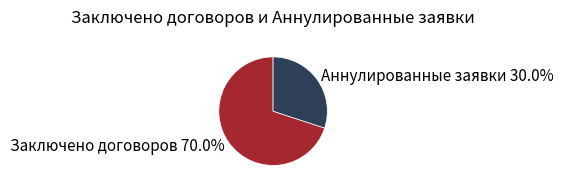

What is the ratio of the value at Аннулированные заявки to the value at Заключено договоров?

0.4